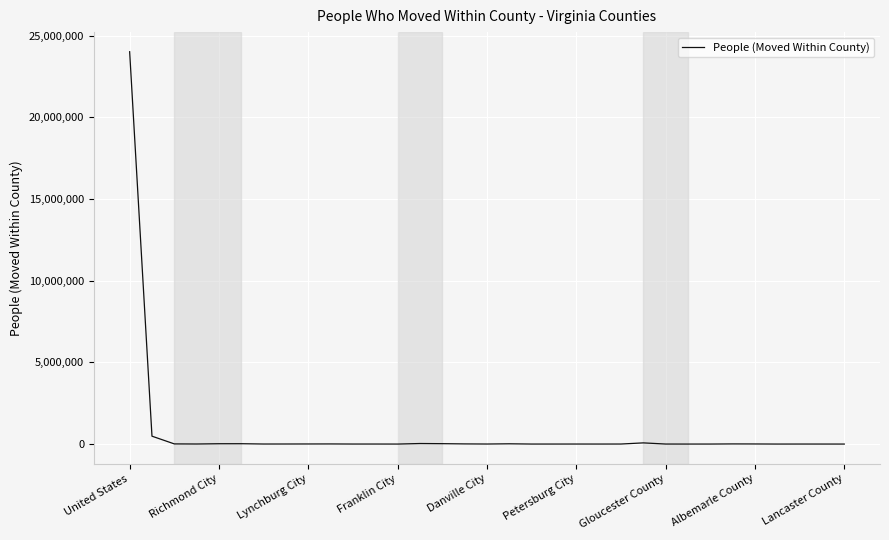

What is the difference between the maximum and minimum values?

24009919